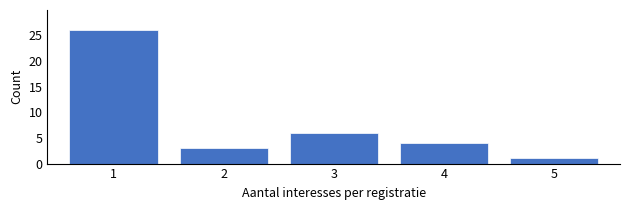

Over which range of the x-axis is the bar tallest?

0.5 to 1.5